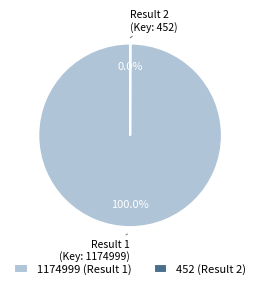

Which category accounts for the majority?

1174999 (Result 1)